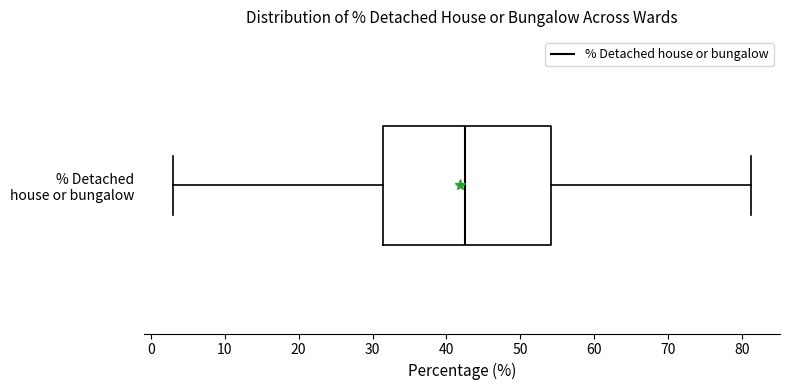

Where is the right edge of the box for % Detached house or bungalow on the x-axis? The values are not printed on the chart, so give them approximately, as read against the axis.

54